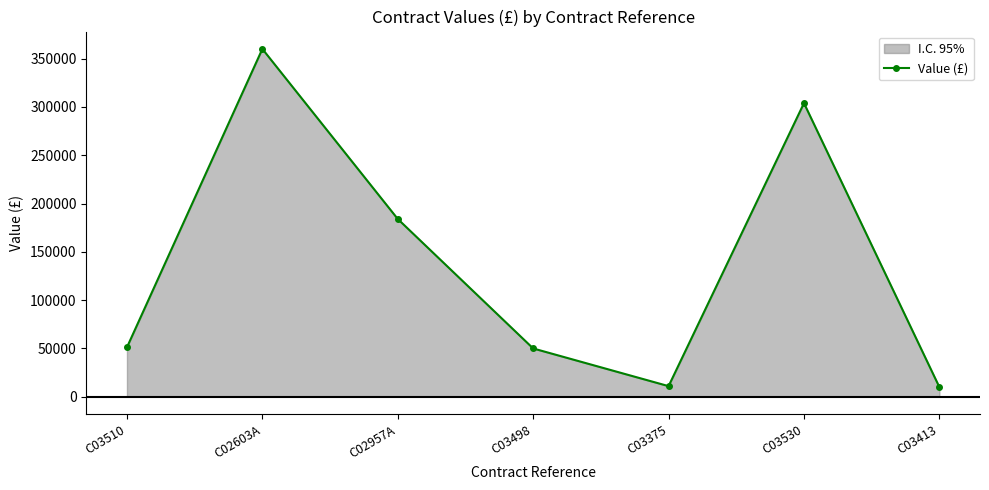

How many lines are shown in the chart?

1